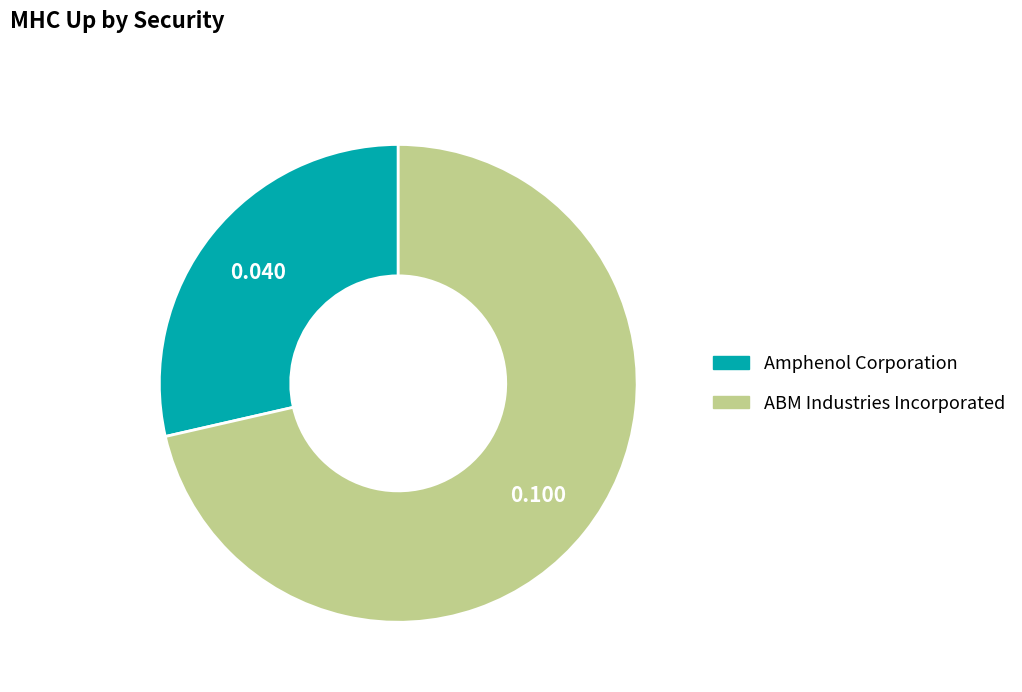

What is the largest slice in the pie chart?

ABM Industries Incorporated